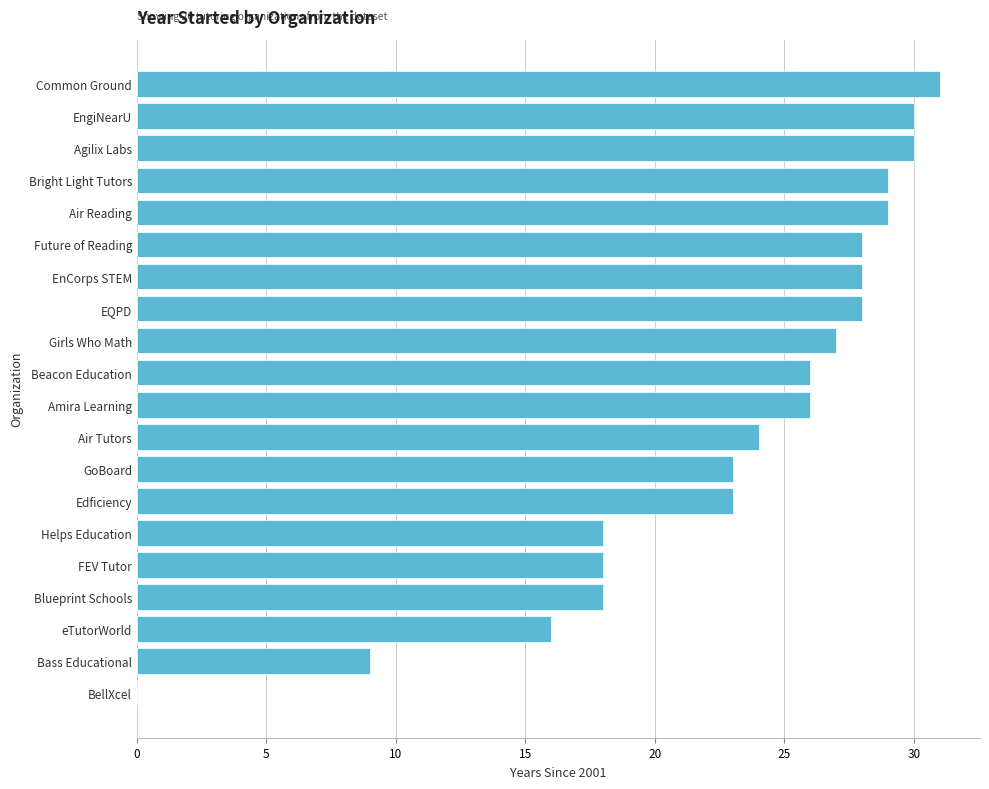

What is the sum of the values at EngiNearU and Future of Reading?

58